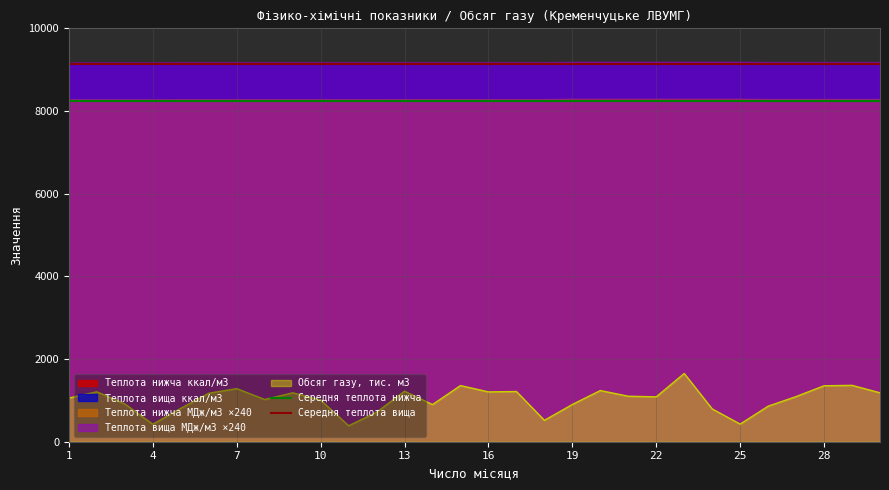

What is the minimum value for Теплота вища ккал/м3?

9131.0